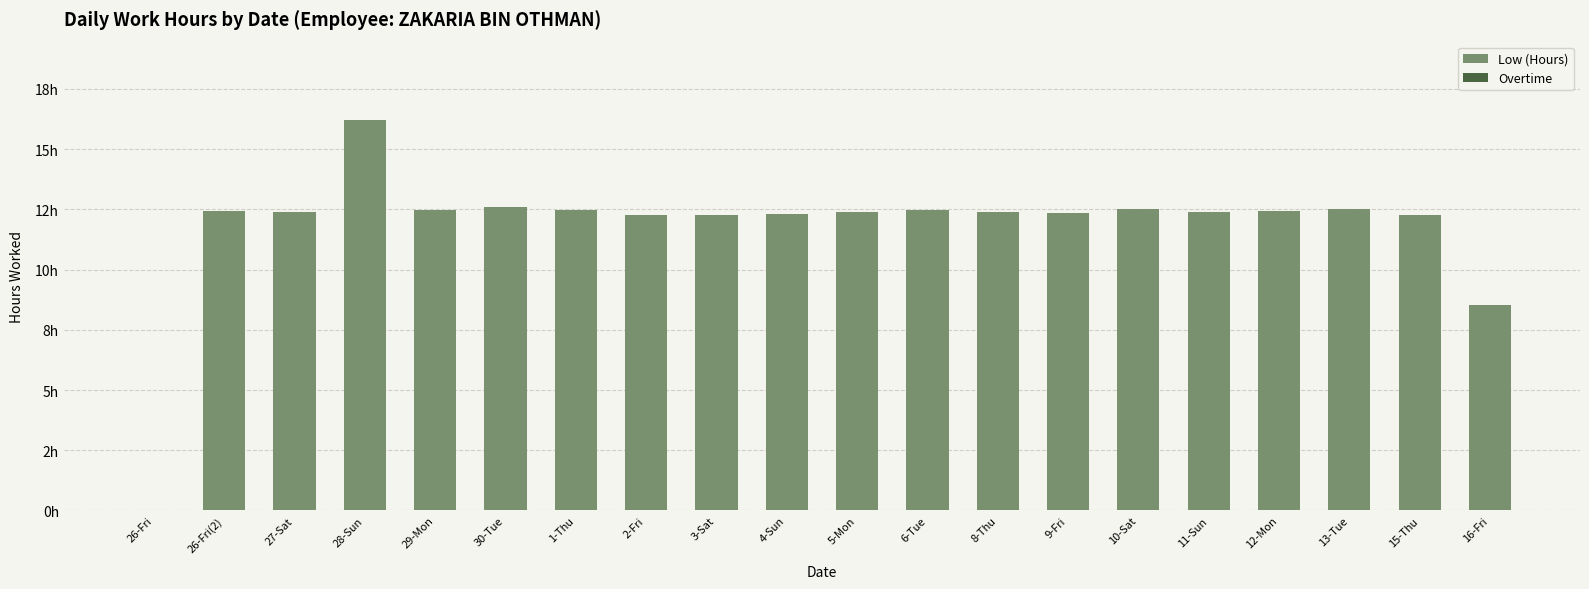

How many bars are there in total?

40